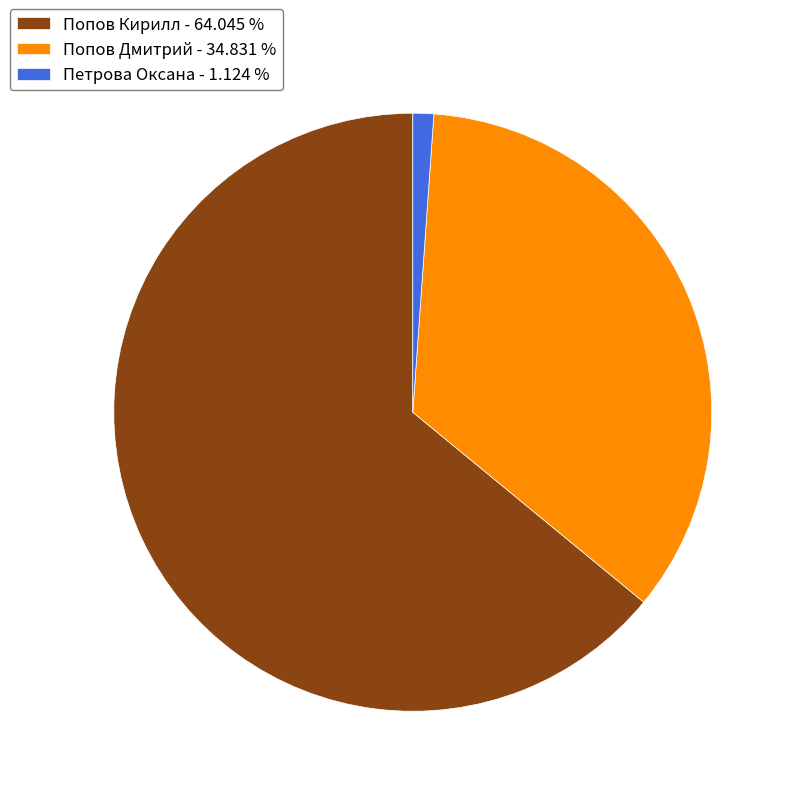

Is the sum of Попов Кирилл - 64.045 % and Петрова Оксана - 1.124 % greater than half?

Yes